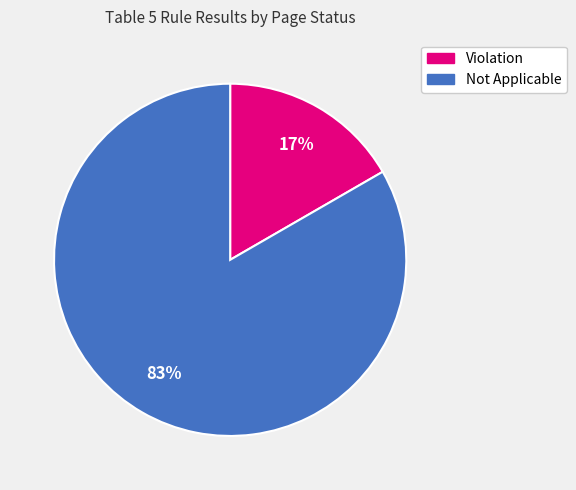

Combined, do Violation and Not Applicable account for over 50%?

Yes